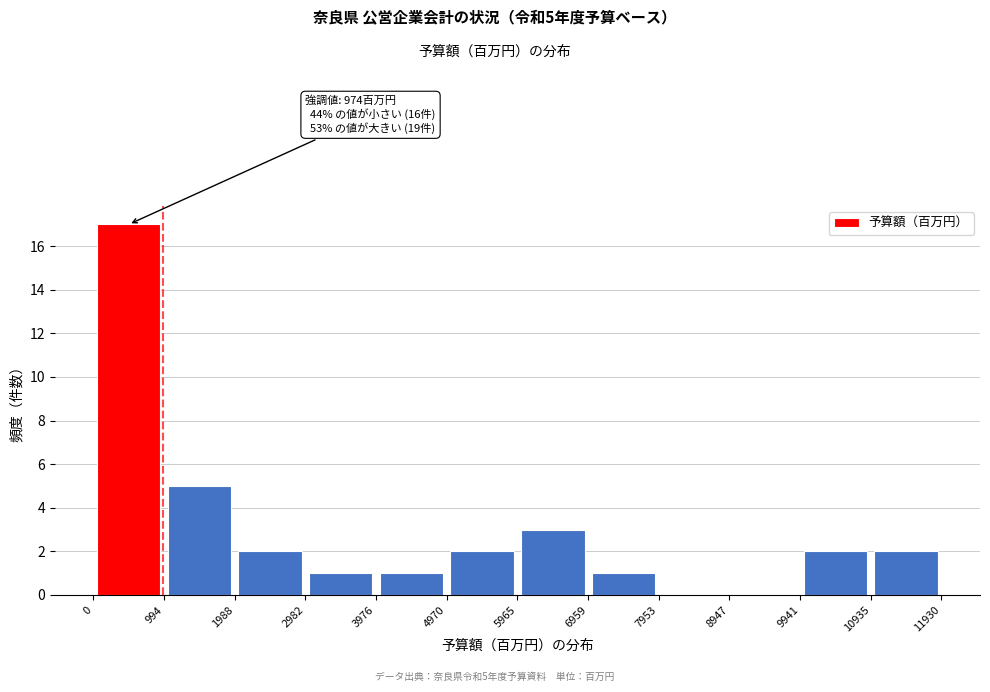

Over which range of the x-axis is the bar tallest?

0 to 994